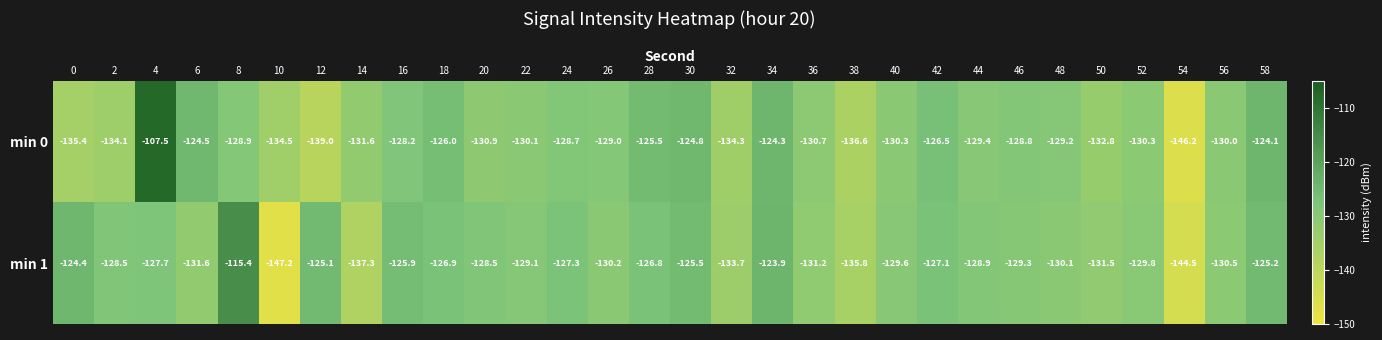

Rank the series at 12 from lowest to highest value.

min 0, min 1